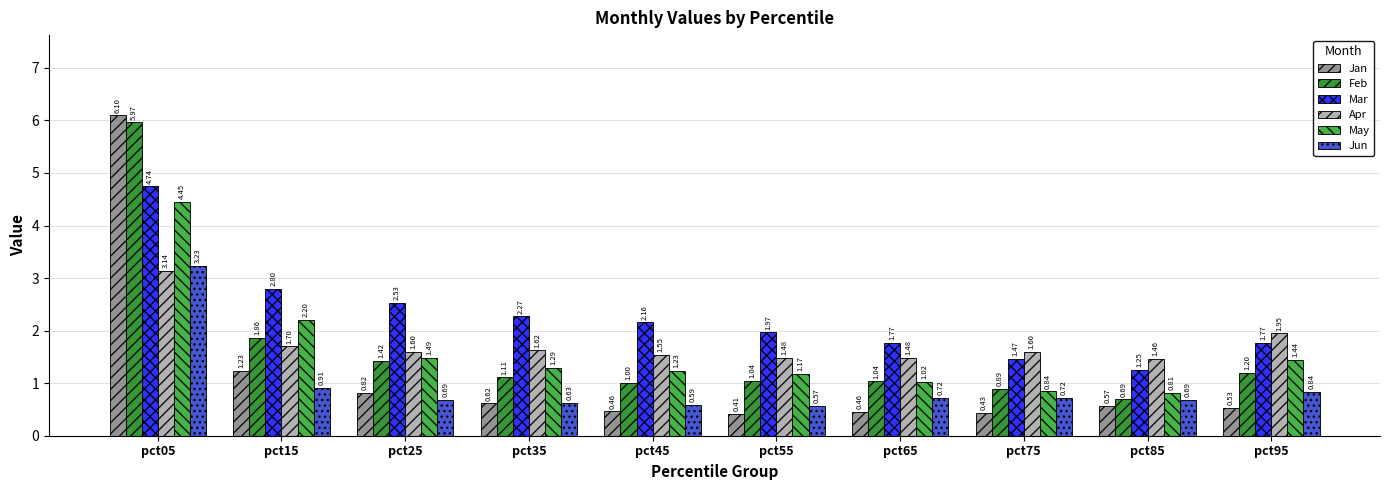

Which series changed the most between pct65 and pct95?

Apr